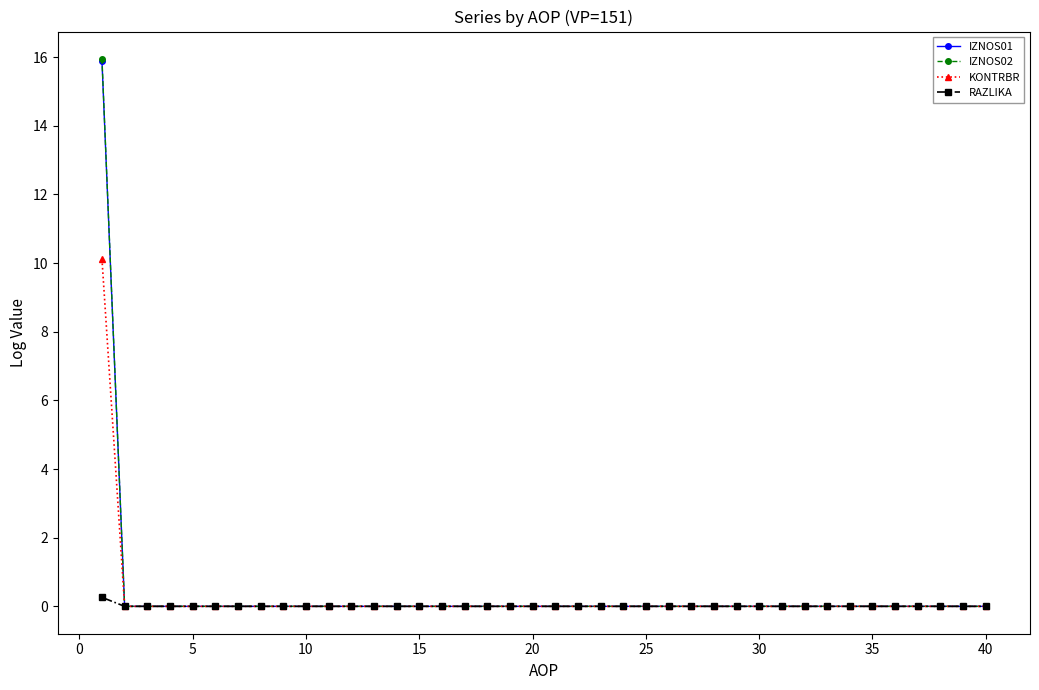

What is the greatest value displayed?

15.9